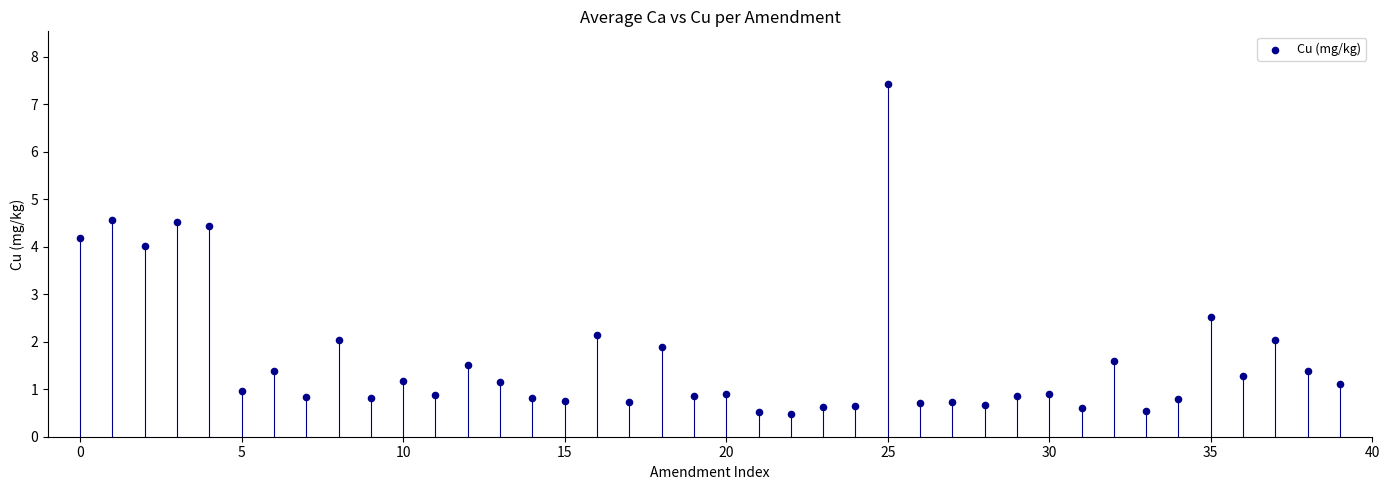

What is the range of Y values (max minus min)?

6.9